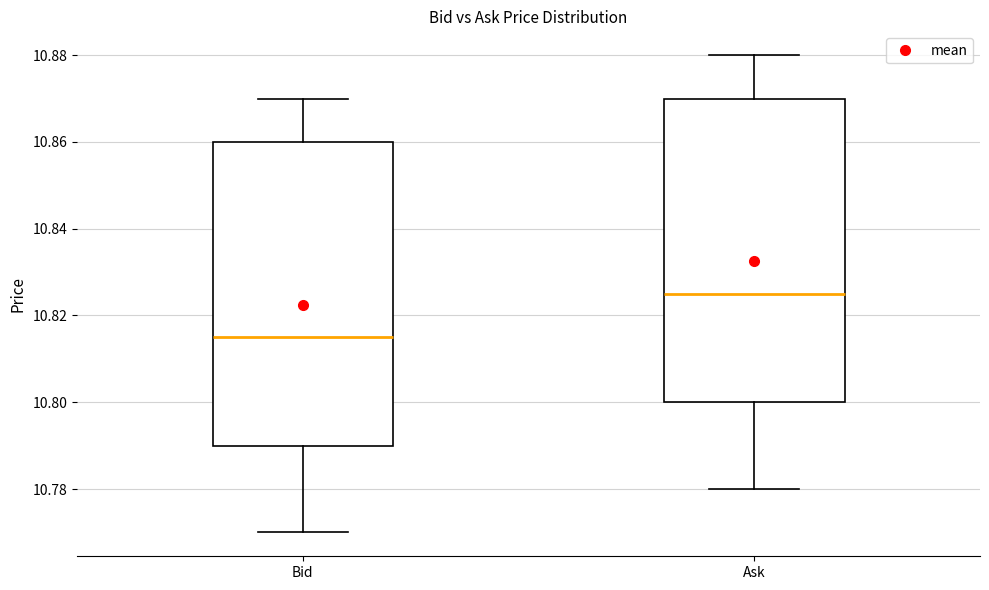

Reading left to right, read every box against the y-axis: the position of its median line, the range the box covers, and the ends of its whiskers. The values are not printed on the chart, so give them approximately, as read against the axis.

Bid: median 10.816, box 10.790 to 10.860, whiskers 10.770 to 10.870
Ask: median 10.826, box 10.800 to 10.870, whiskers 10.780 to 10.880